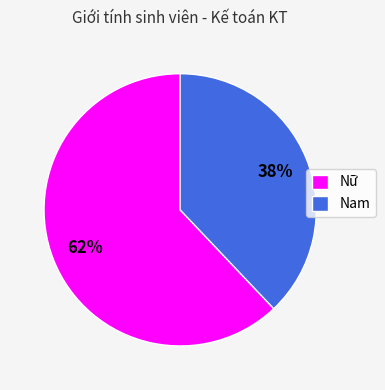

To the nearest percent, what is the average slice percentage?

50%